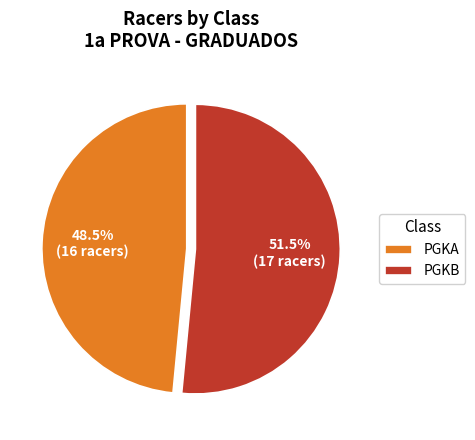

Rank the categories by value from lowest to highest.

PGKA, PGKB